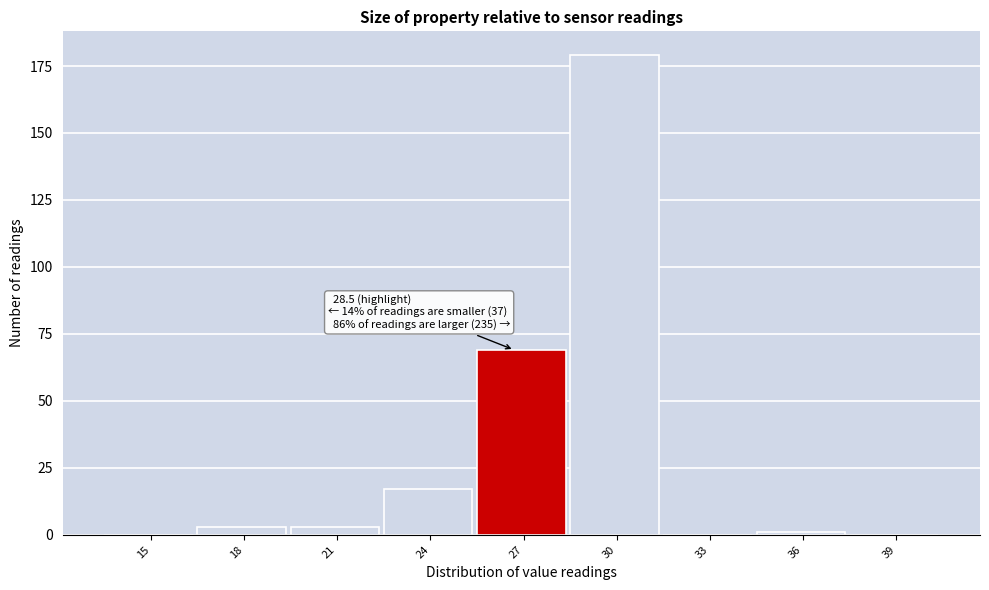

Reading left to right, what are all the values shown in this chart?

15=0	18=3	21=3	24=17	27=69	30=179	33=0	36=1	39=0